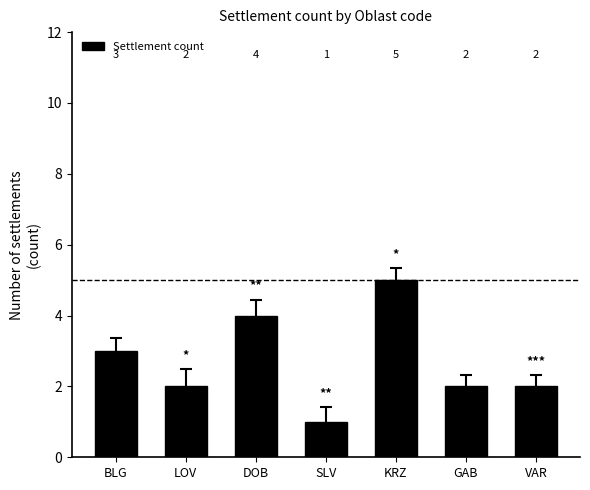

Which label corresponds to the smallest value in the chart?

SLV